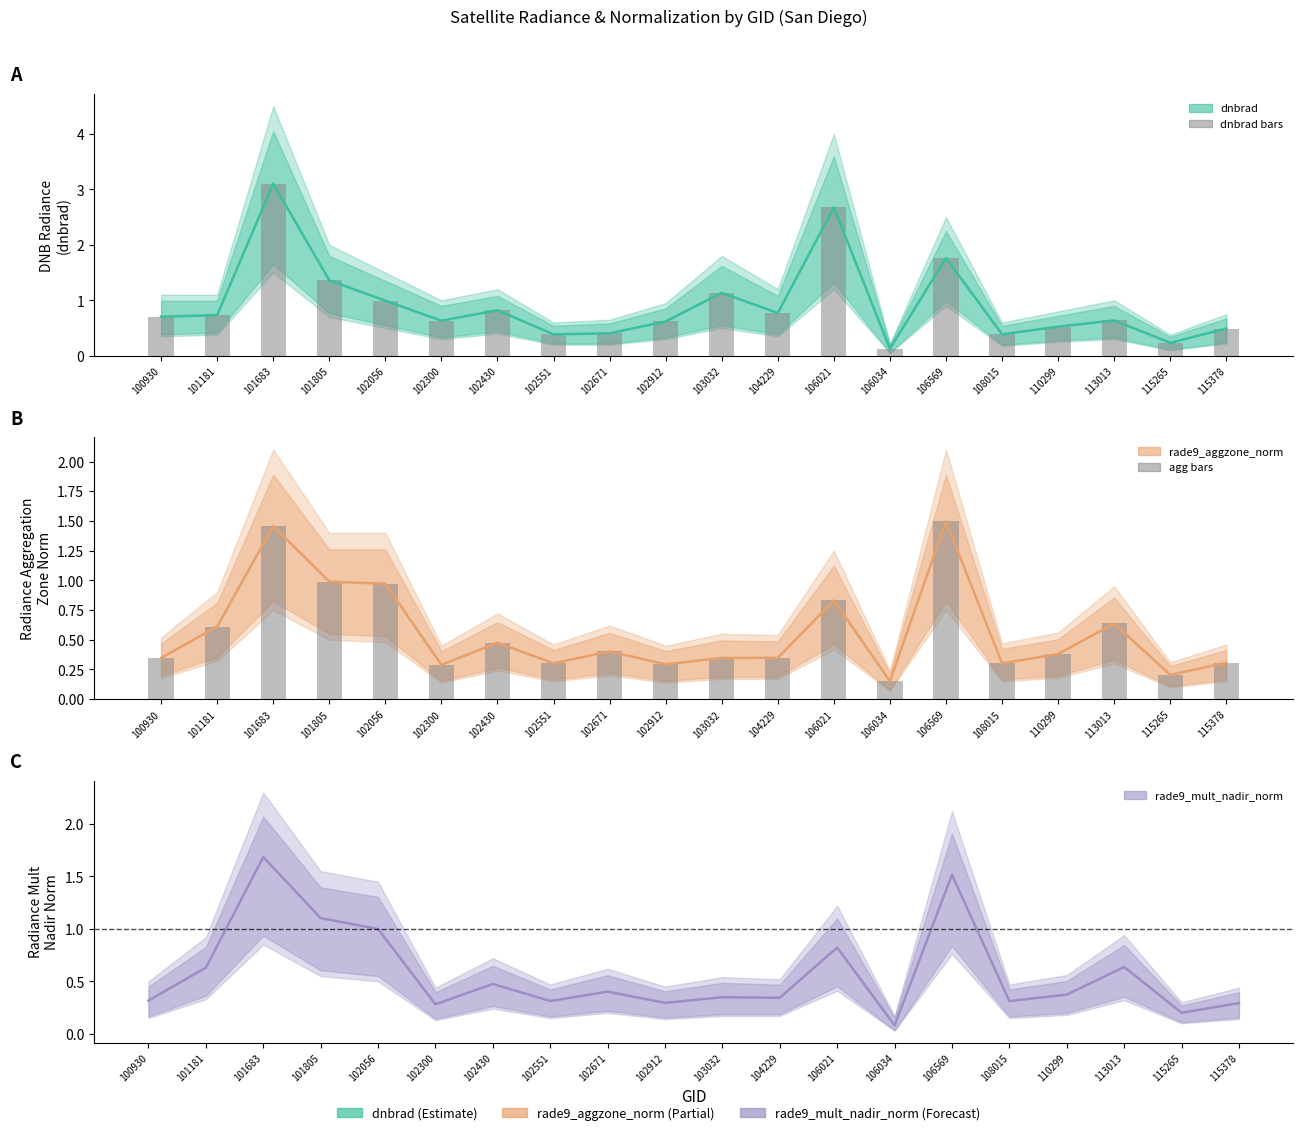

The value of agg (bars) at 102671 is 0.4. True or false?

True